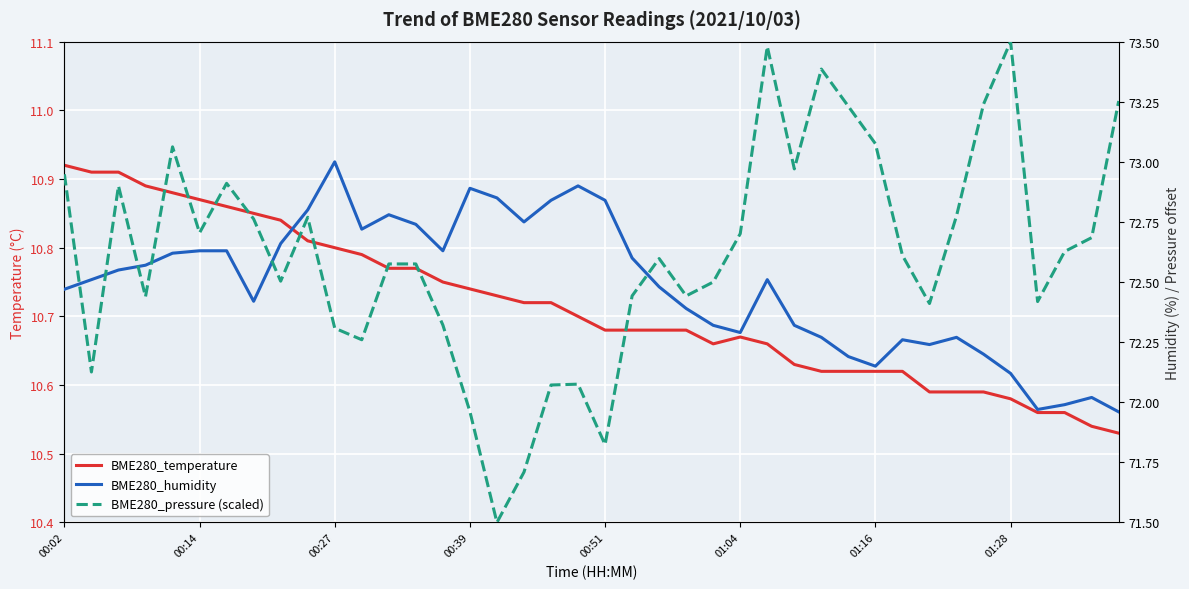

What is the approximate value of BME280_temperature at 00:02?

10.9